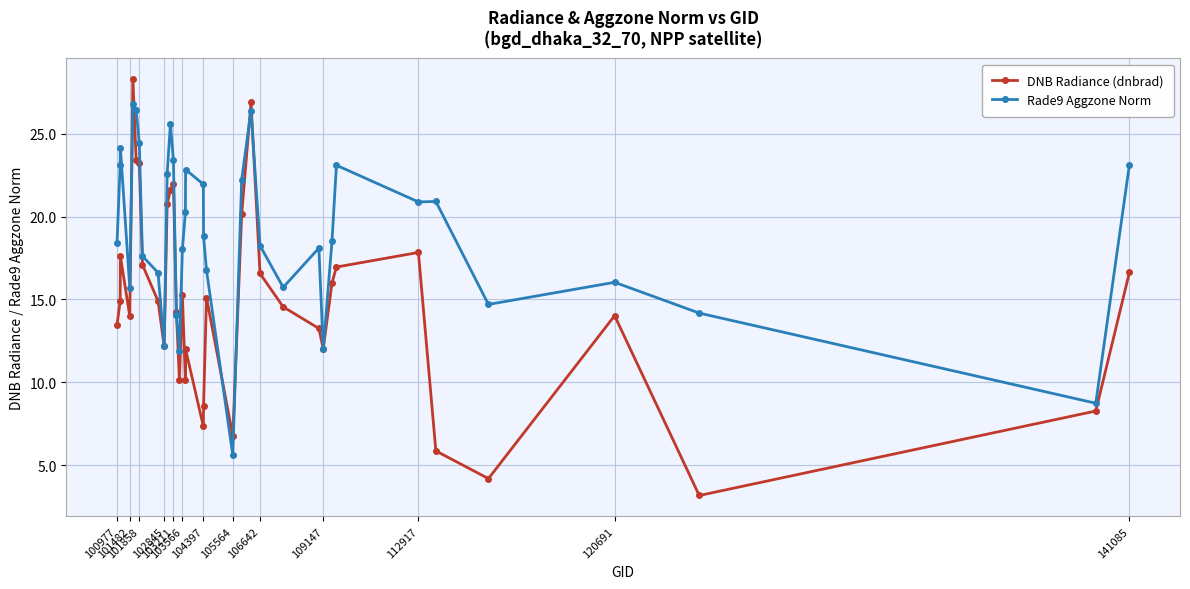

What is the value of the DNB Radiance (dnbrad) point at the 30th from the left?

17.0